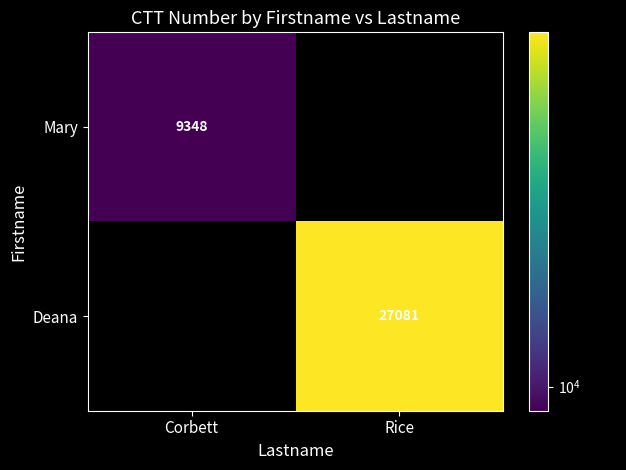

Count the number of data series in this chart.

2